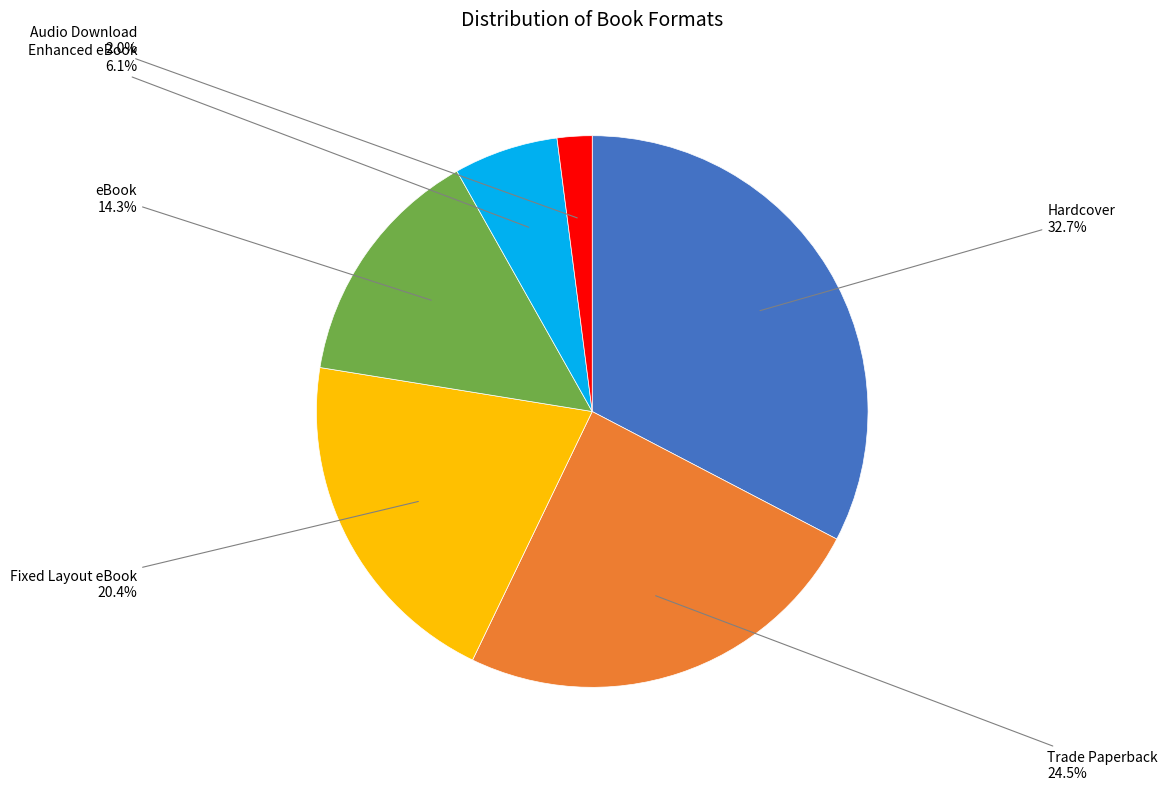

Is there a majority slice in this chart?

No